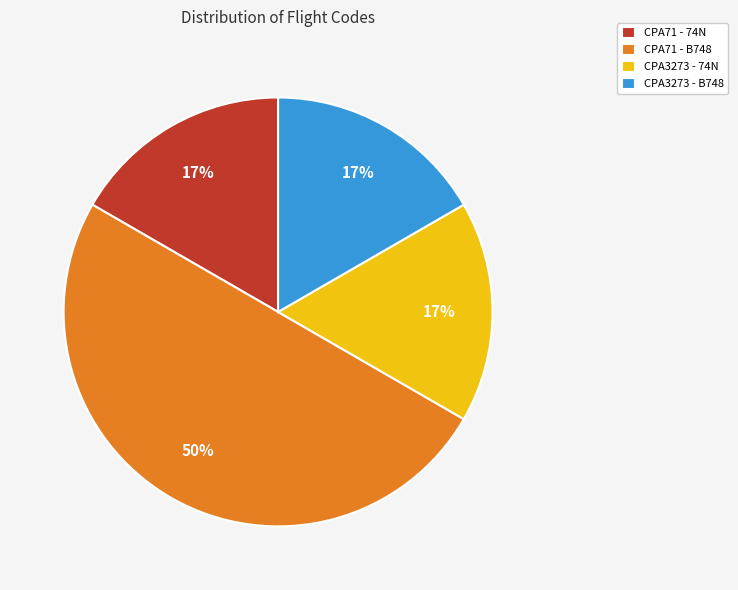

To the nearest percent, what is the average slice percentage?

25%